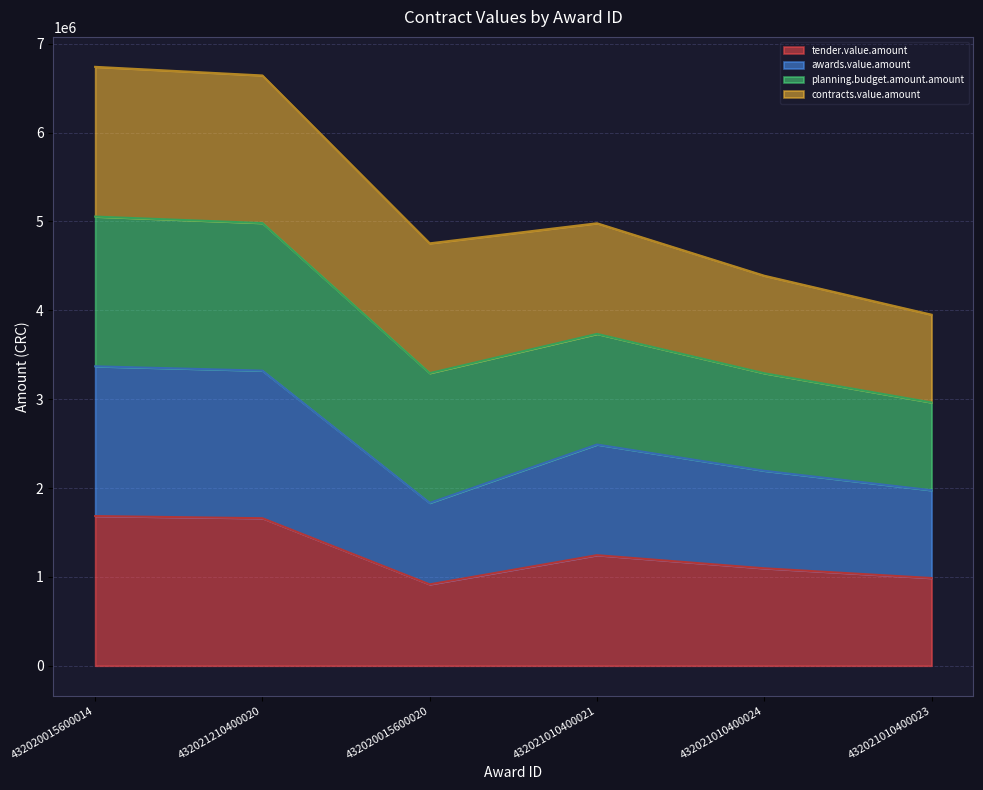

Does the chart display data point markers on the line(s)?

No